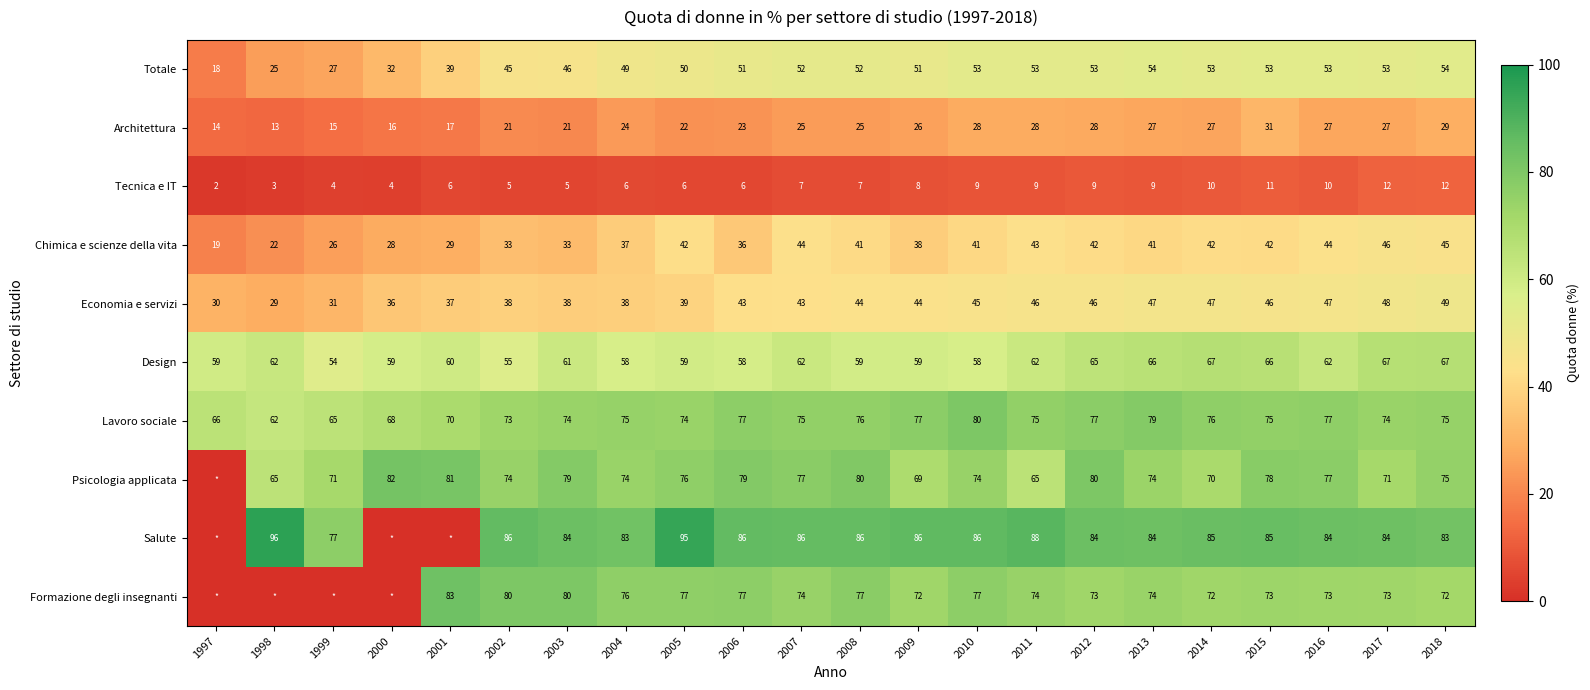

What is the highest value of the Lavoro sociale series?

80